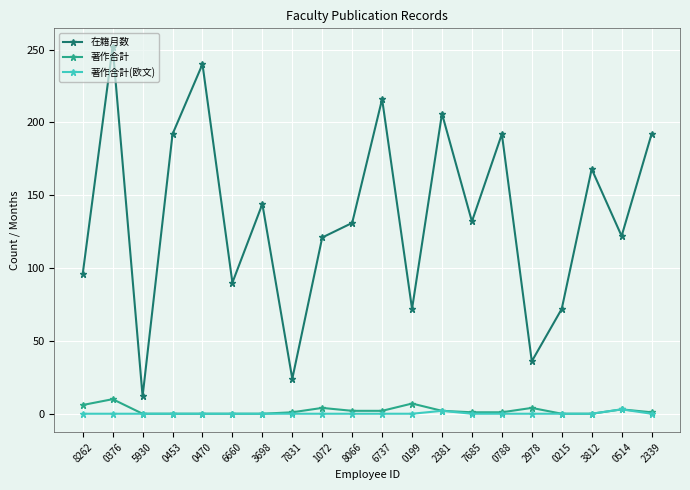

At which category is the sum across all series the highest?

0376